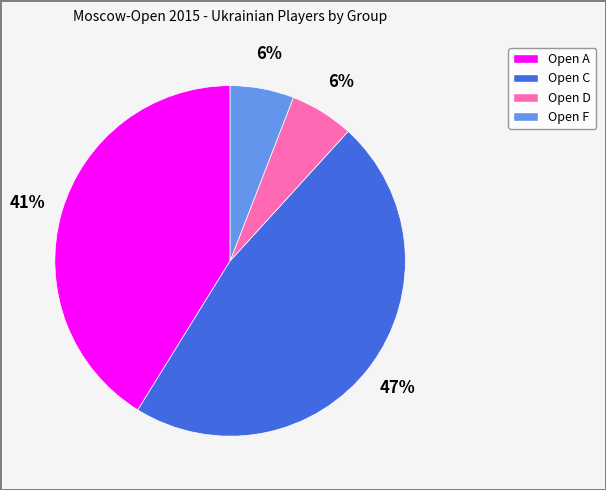

Does Open F represent more than half of the total?

No